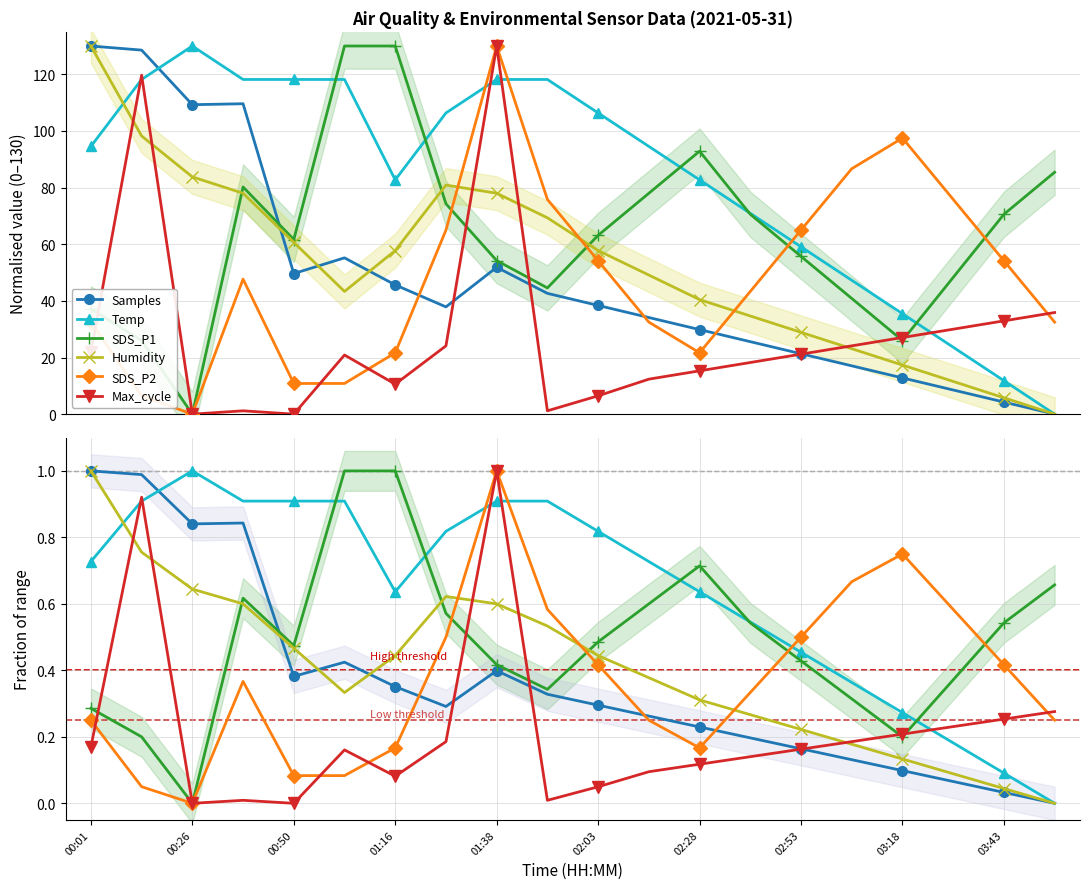

Which series has the largest range (max minus min)?

Samples